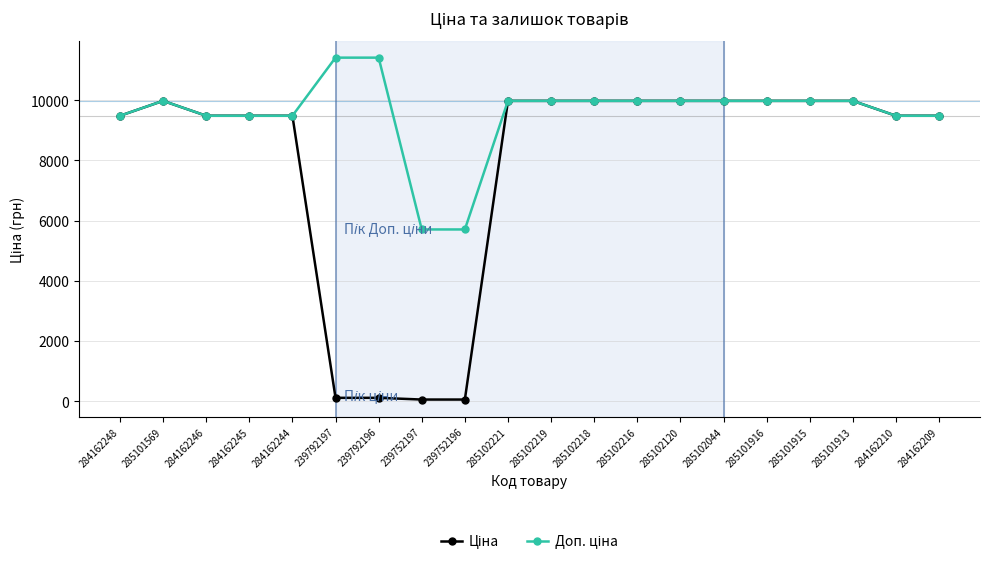

At how many categories does at least one series exceed 3846?

20